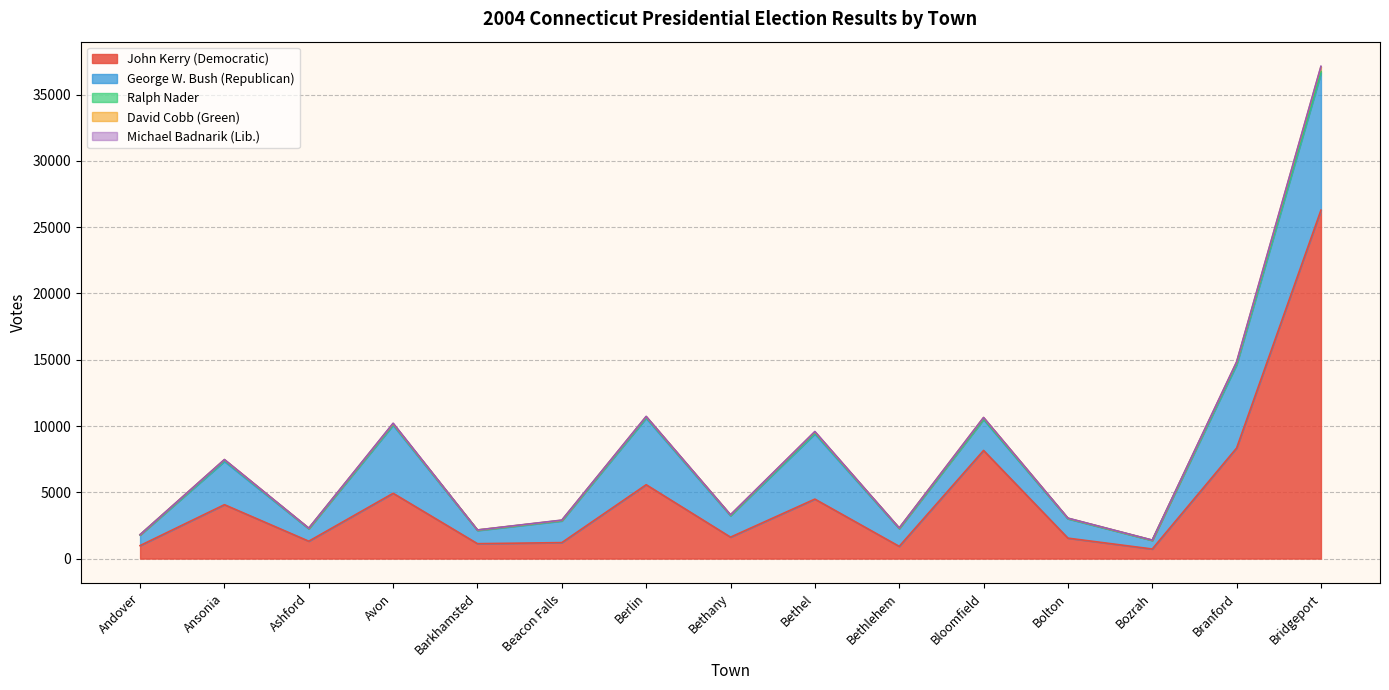

What is the difference between the second highest and second lowest values in the John Kerry (Democratic) series?

7416